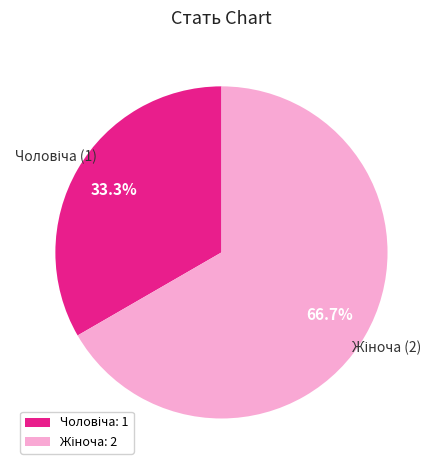

Is there a majority slice in this chart?

Yes